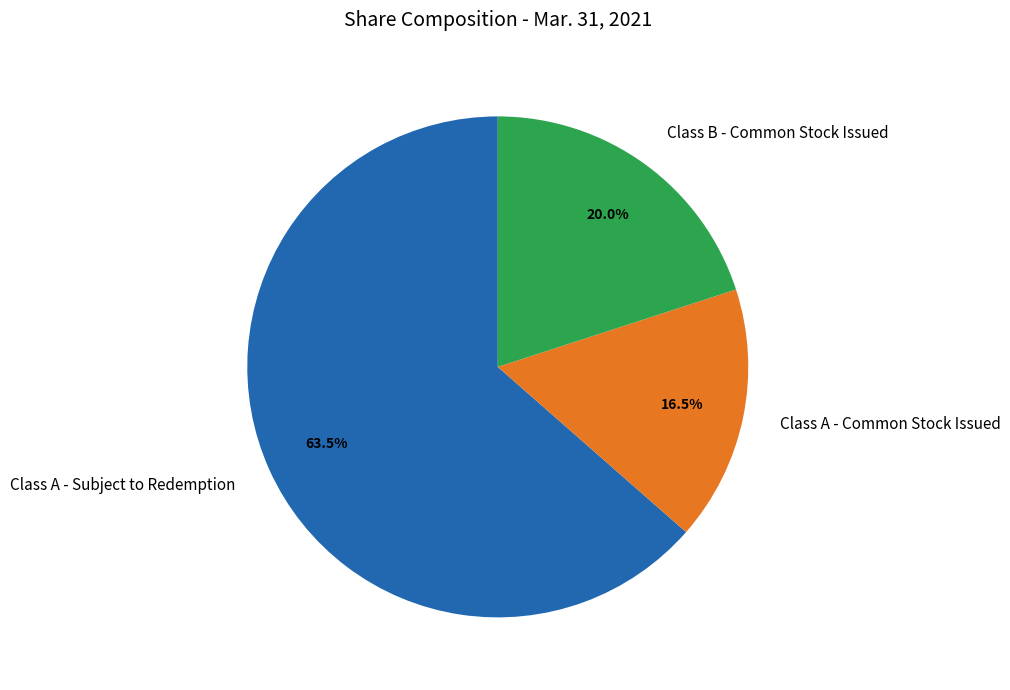

How much of the chart is everything except Class A - Common Stock Issued?

83.5%